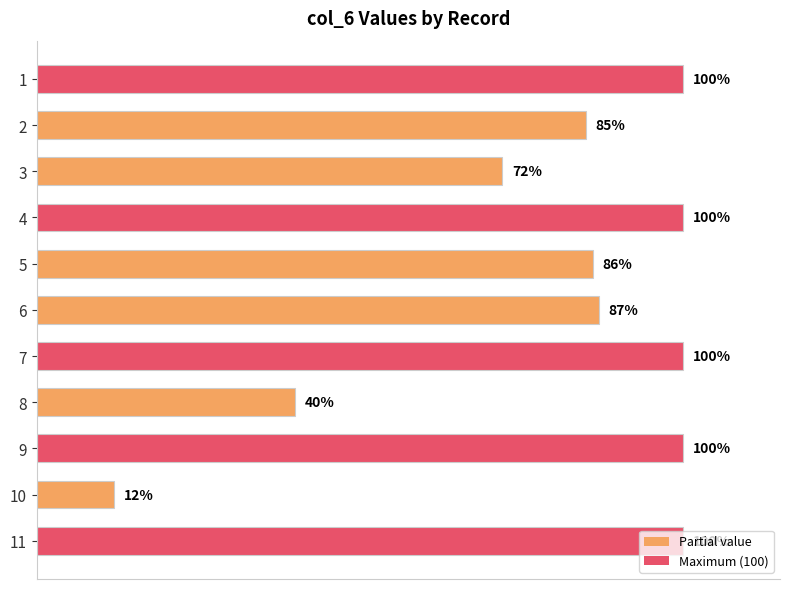

What is the greatest value displayed?

100